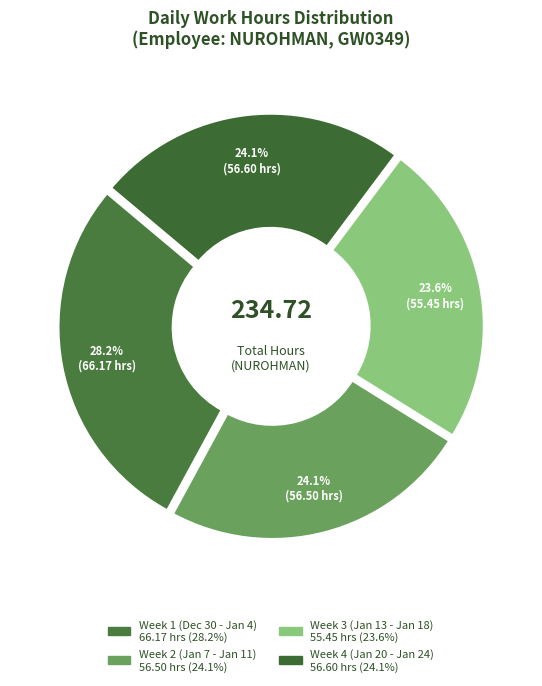

Is there any slice that represents more than half of the pie?

No